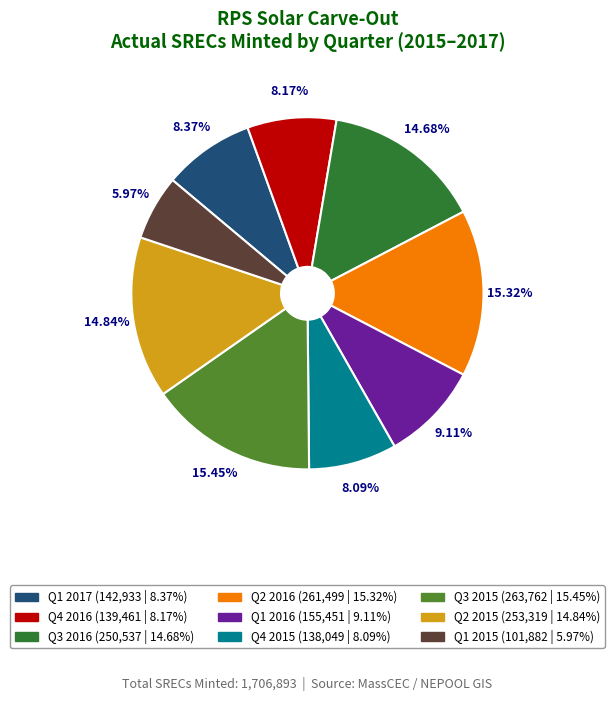

Which slice is the smallest?

Q1 2015